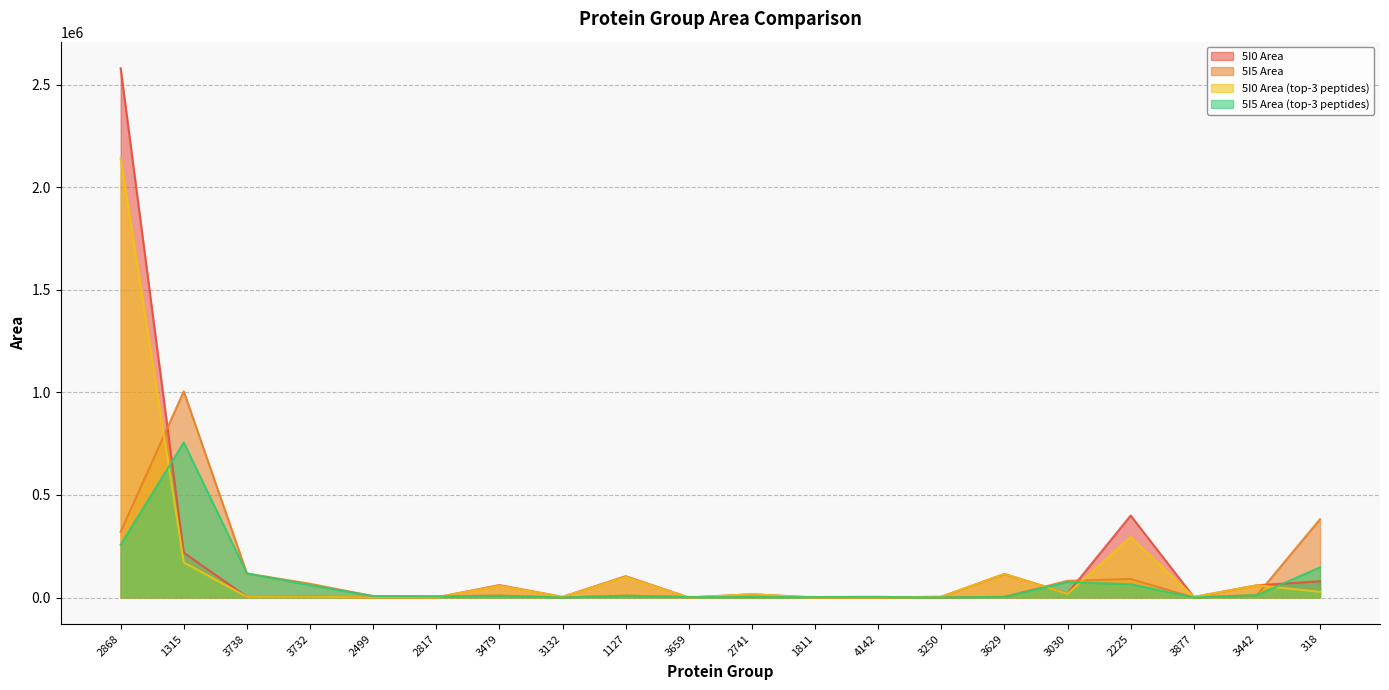

The value of 5I5 Area (top-3 peptides) at 3629 is 3134.8. True or false?

True